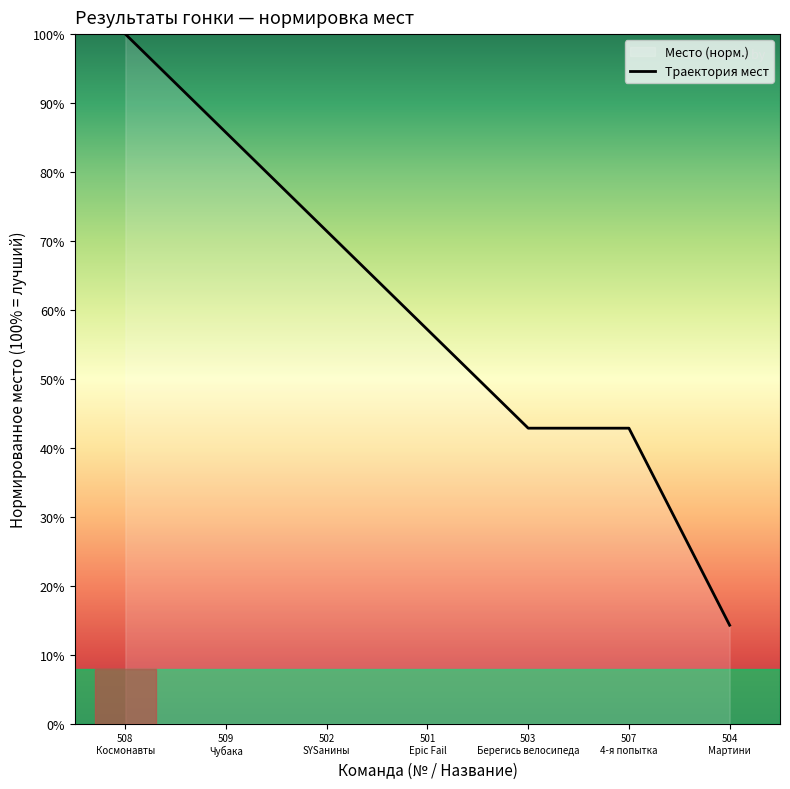

Is it true that the value at 507
4-я попытка is 0.4?

True